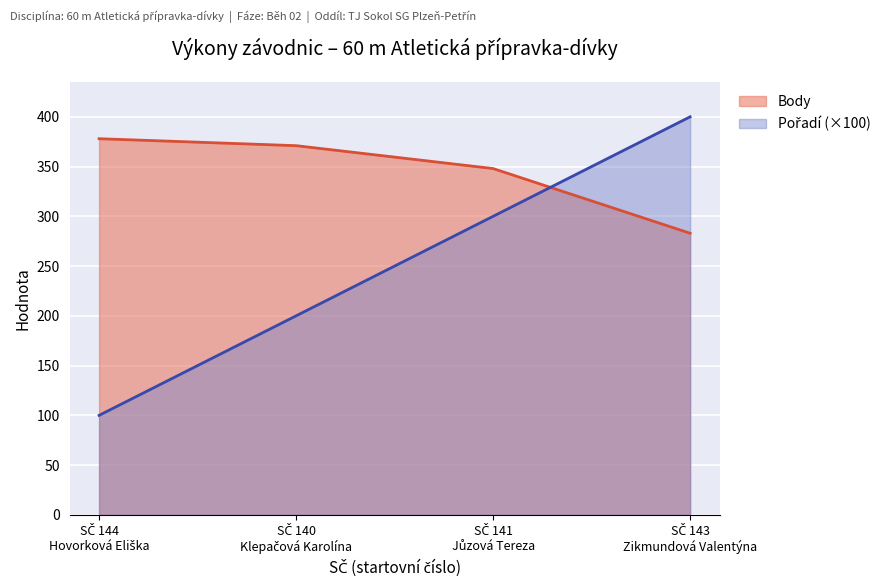

What is the sum of all Body values?

1380